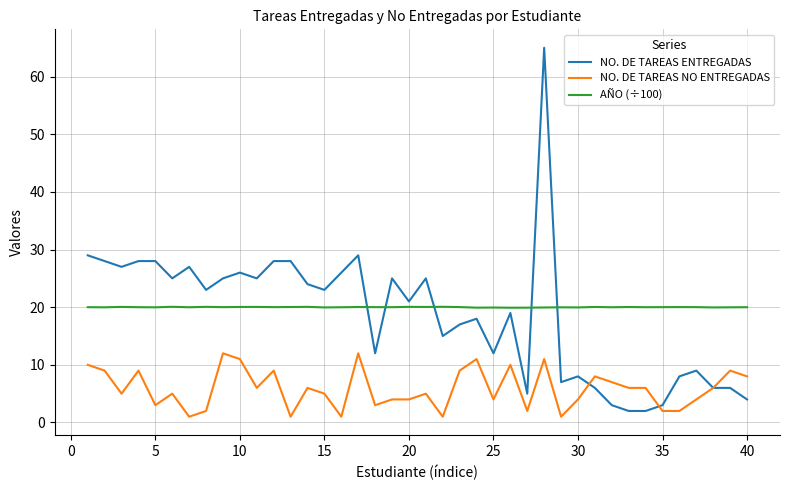

What is the minimum value shown in the chart?

1.0